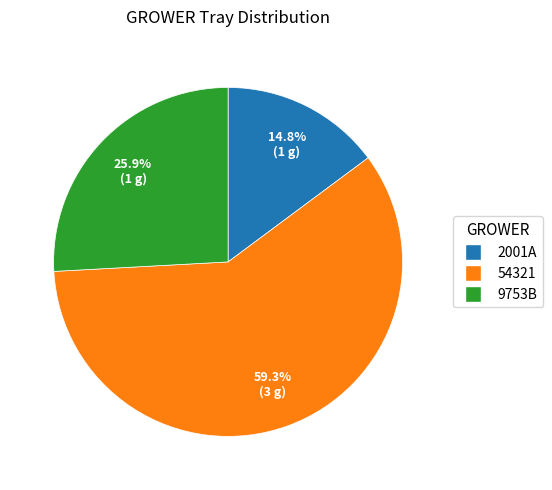

Count the number of slices in the pie.

3